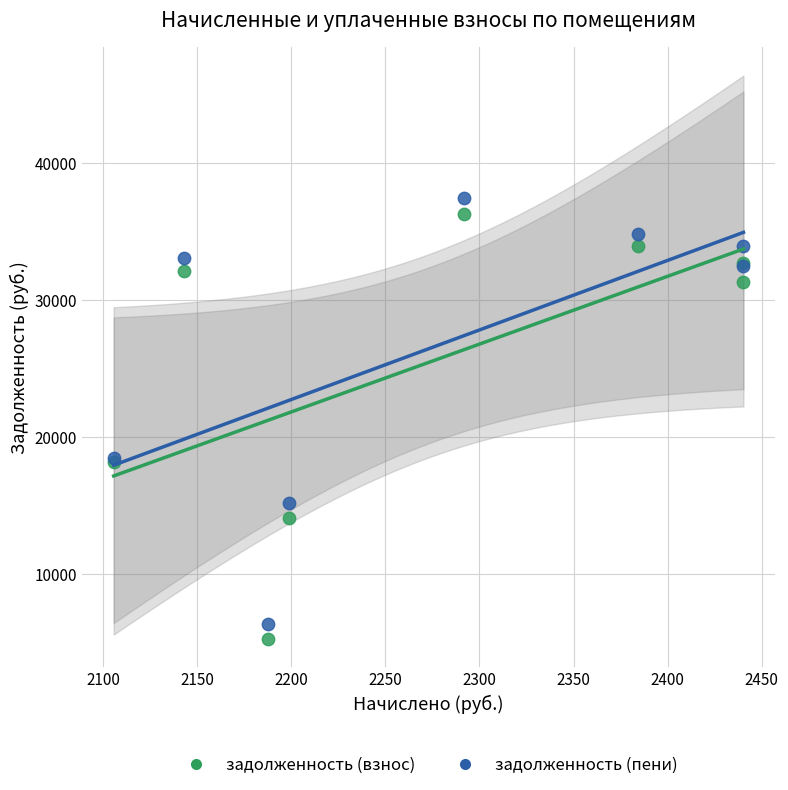

Which series has the largest Y range (max minus min)?

задолженность (пени)